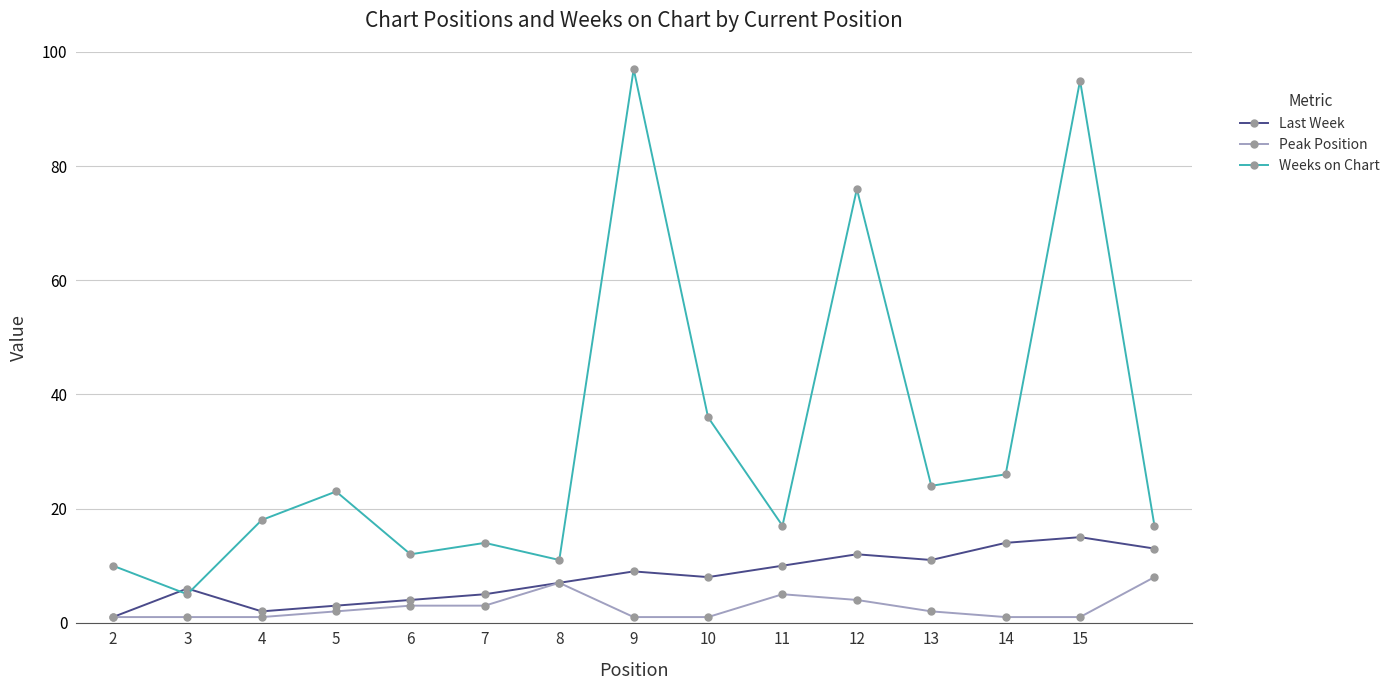

Rank the series by their maximum value, from lowest to highest.

Peak Position, Last Week, Weeks on Chart